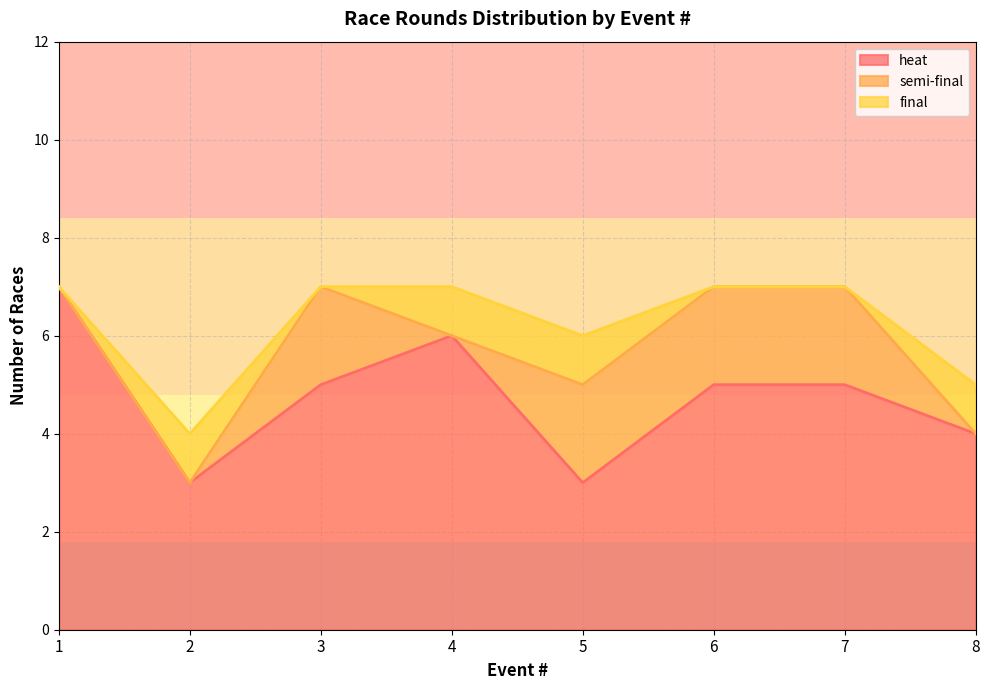

List the series in order of their overall mean, lowest first.

final, semi-final, heat